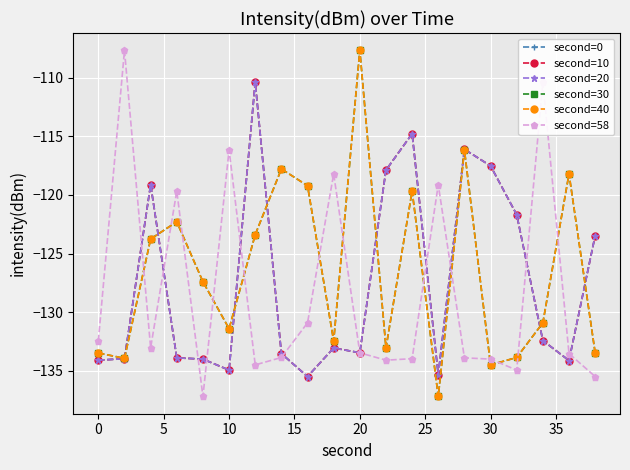

Does the chart have visible grid lines?

Yes